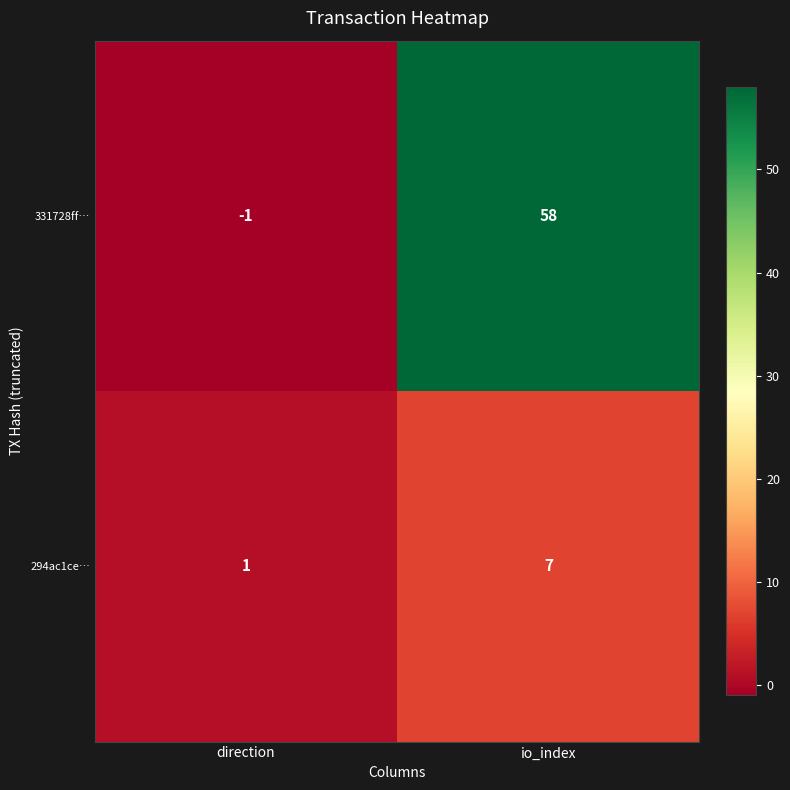

At which category is the sum across all series the highest?

io_index